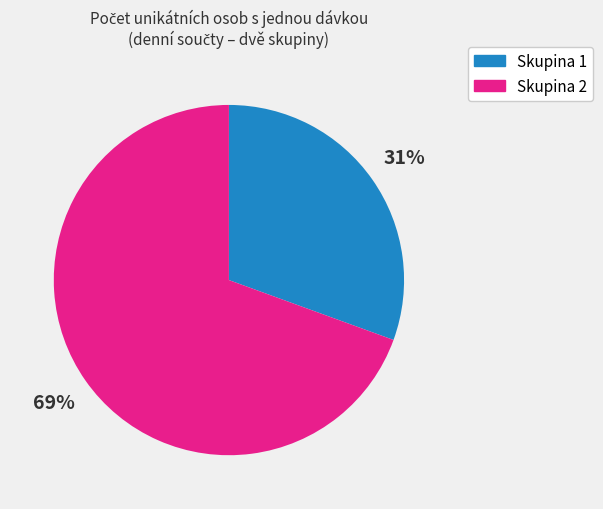

Is there any slice that represents more than half of the pie?

Yes